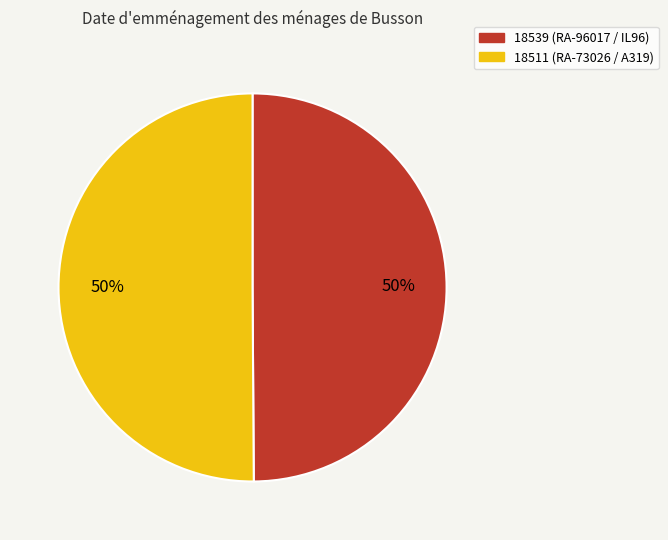

Do 18539 and 18511 together represent more than half of the pie?

Yes